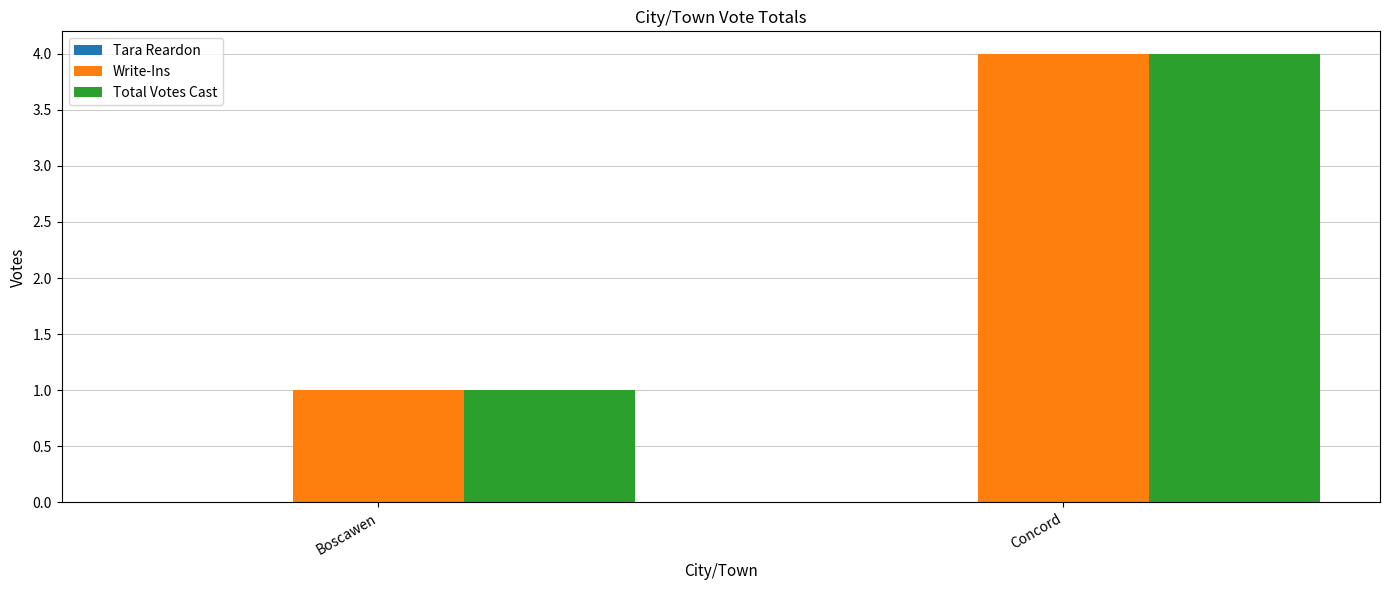

List the labels in order of Total Votes Cast value, largest first.

Concord, Boscawen